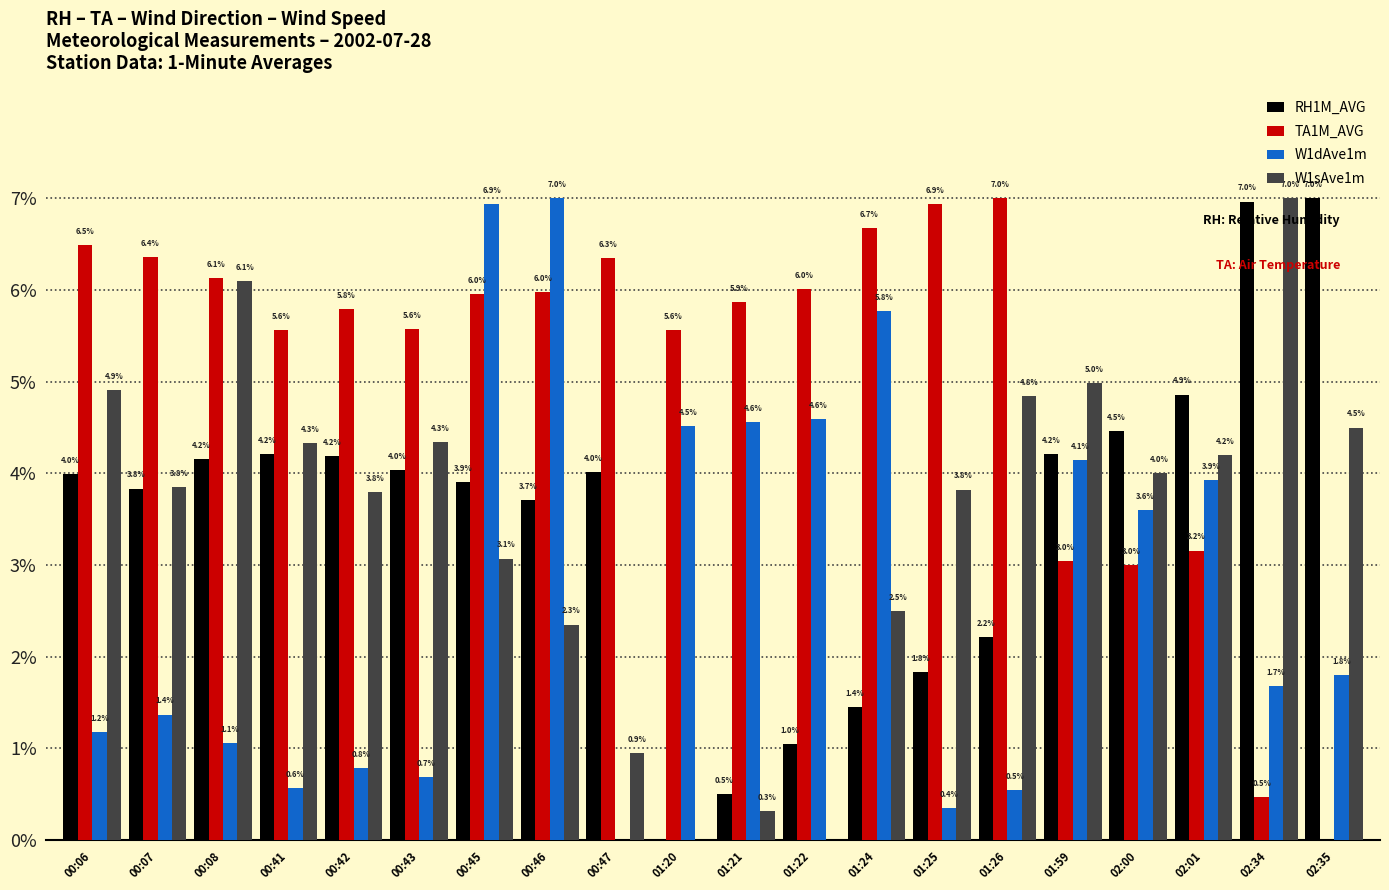

True or false: RH1M_AVG has a value of 0.1 at 02:34.

False